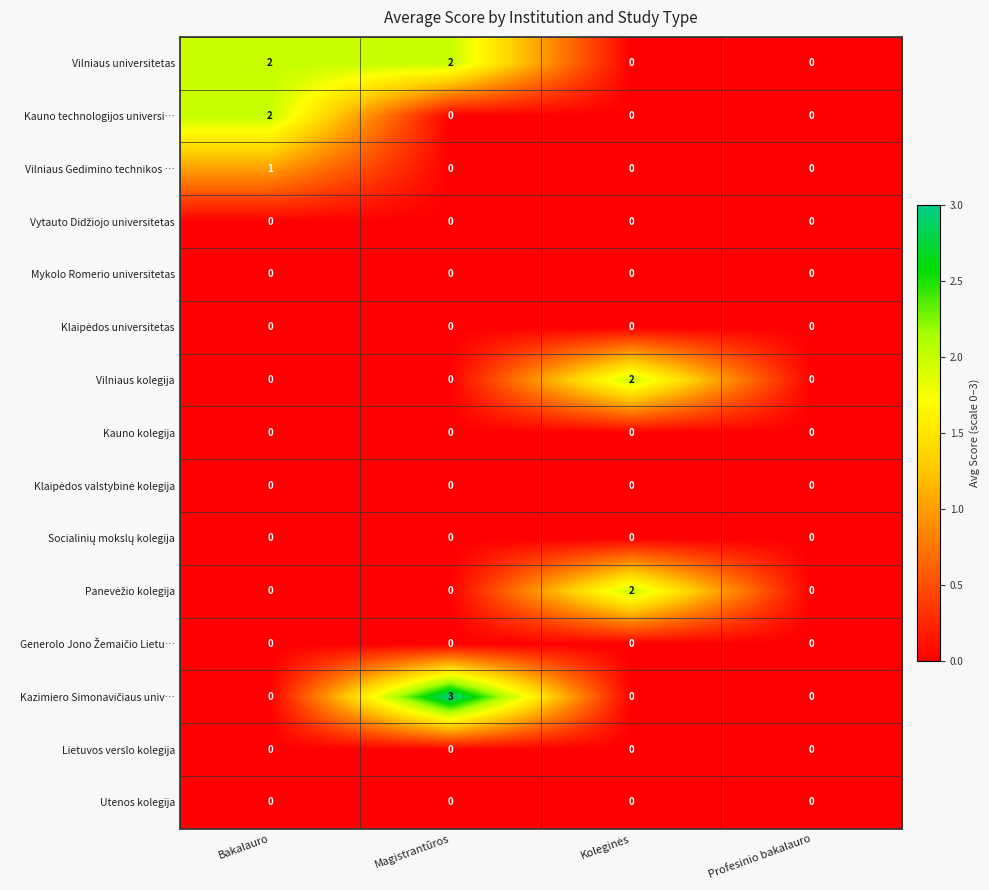

The Utenos kolegija series shows 0 at Profesinio bakalauro. True or false?

True